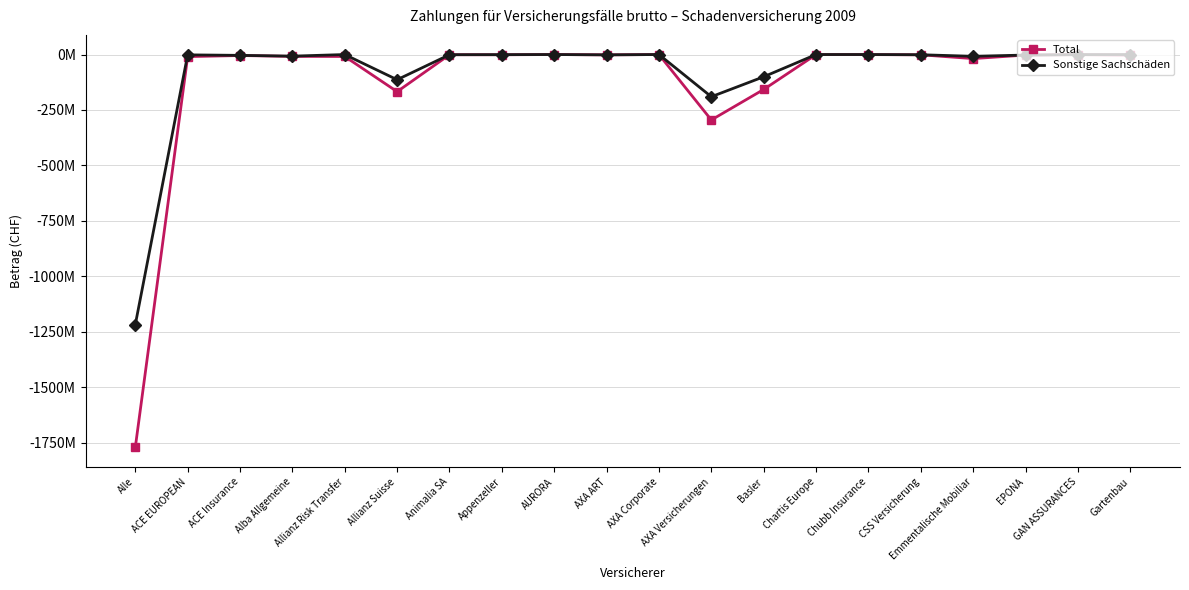

At which label is Total closest to -885902325?

AXA Versicherungen